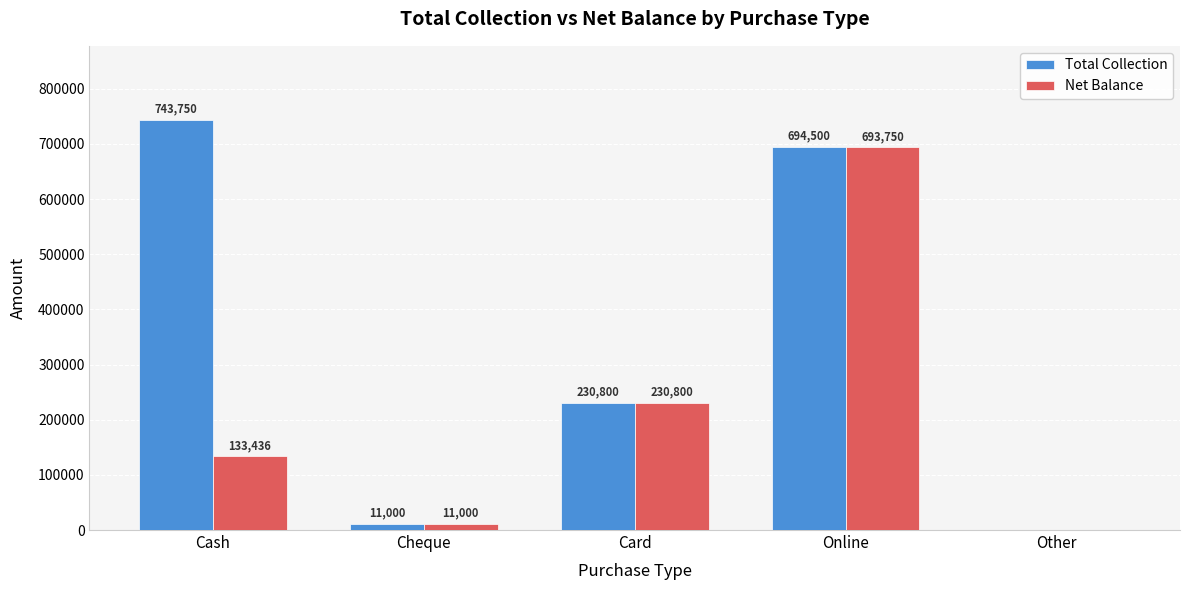

What is the maximum value for Total Collection?

743750